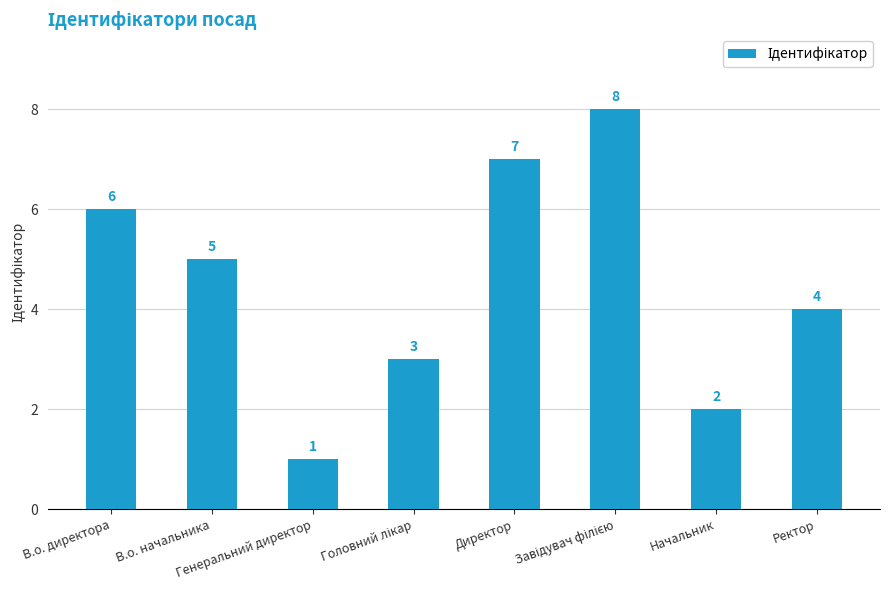

What is the sum of all values?

36